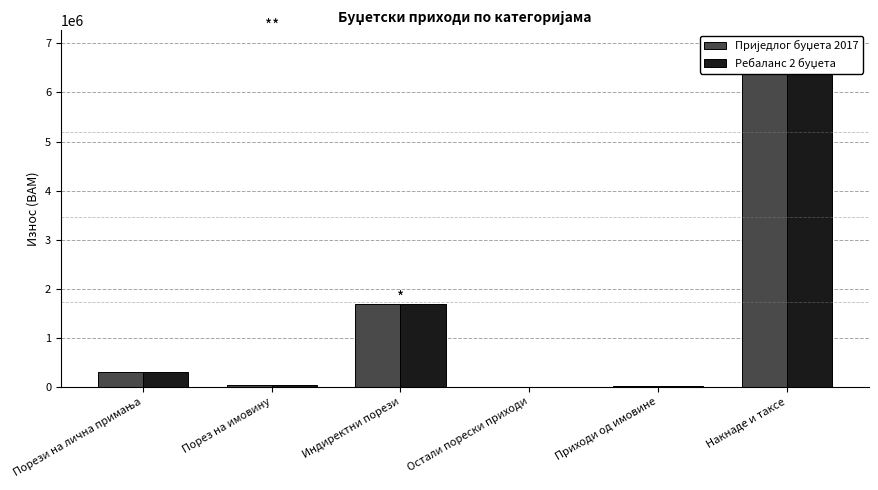

What is the spread (max minus min) of values at Накнаде и таксе?

110232